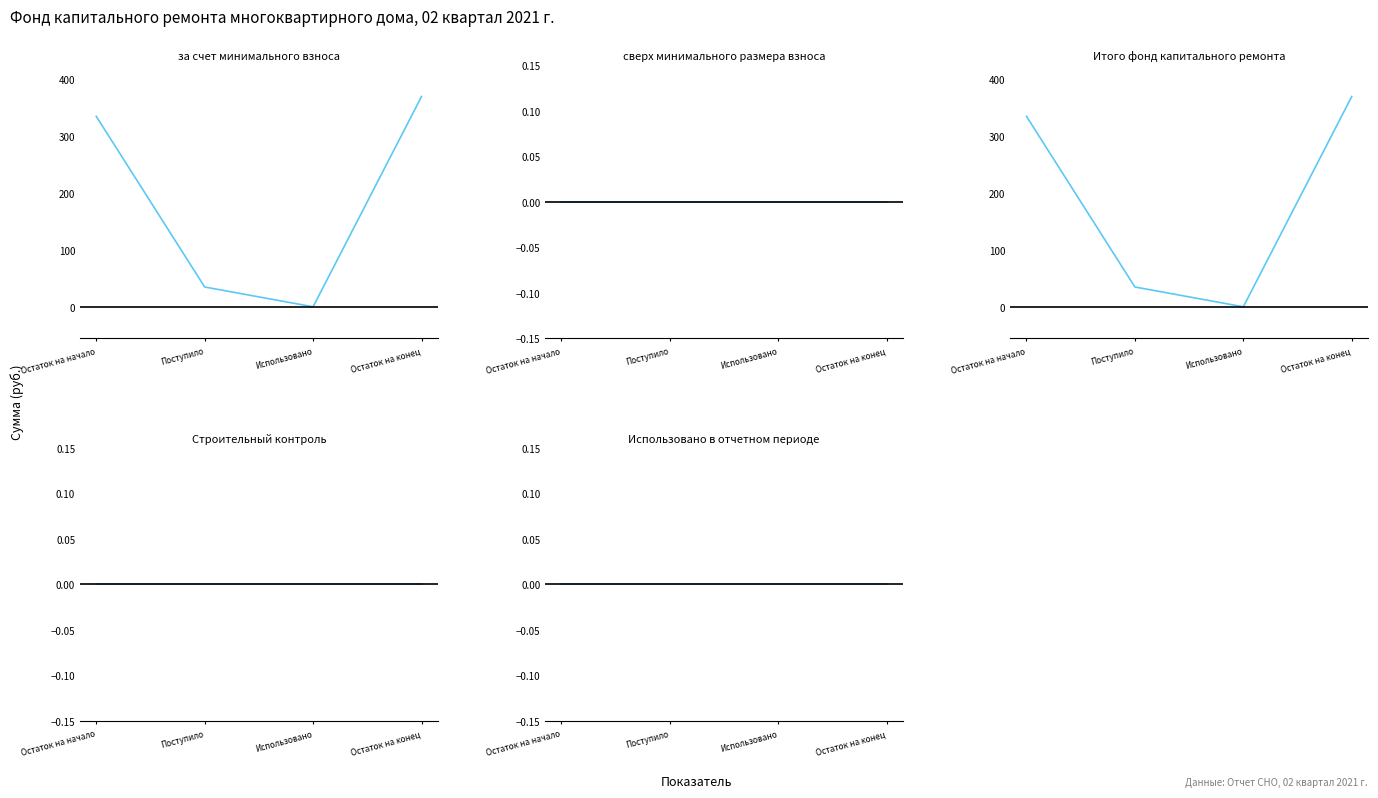

True or false: Итого фонд капитального ремонта and сверх минимального размера взноса cross at least once.

False